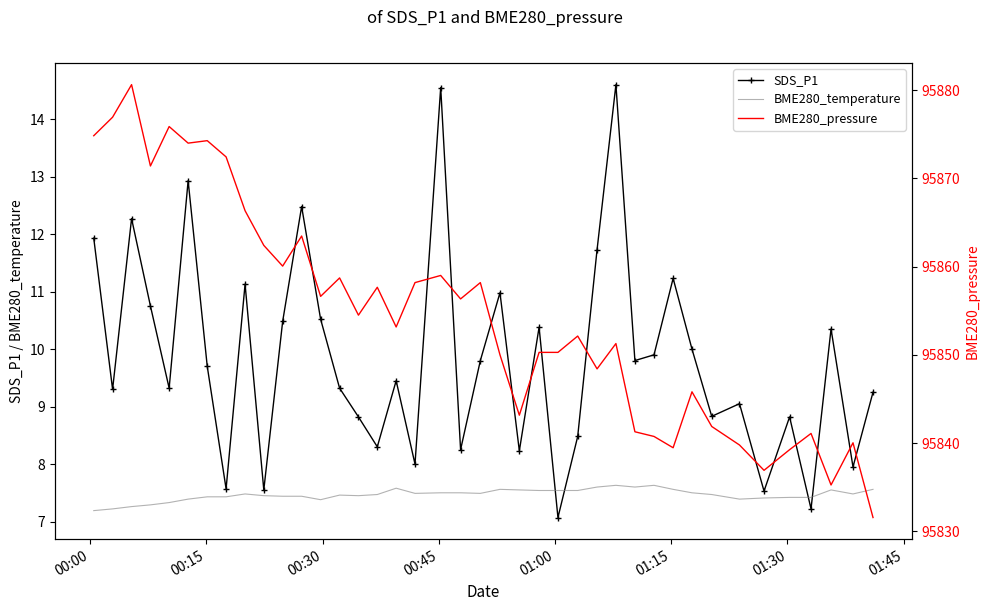

At how many categories does at least one series exceed 60335?

40